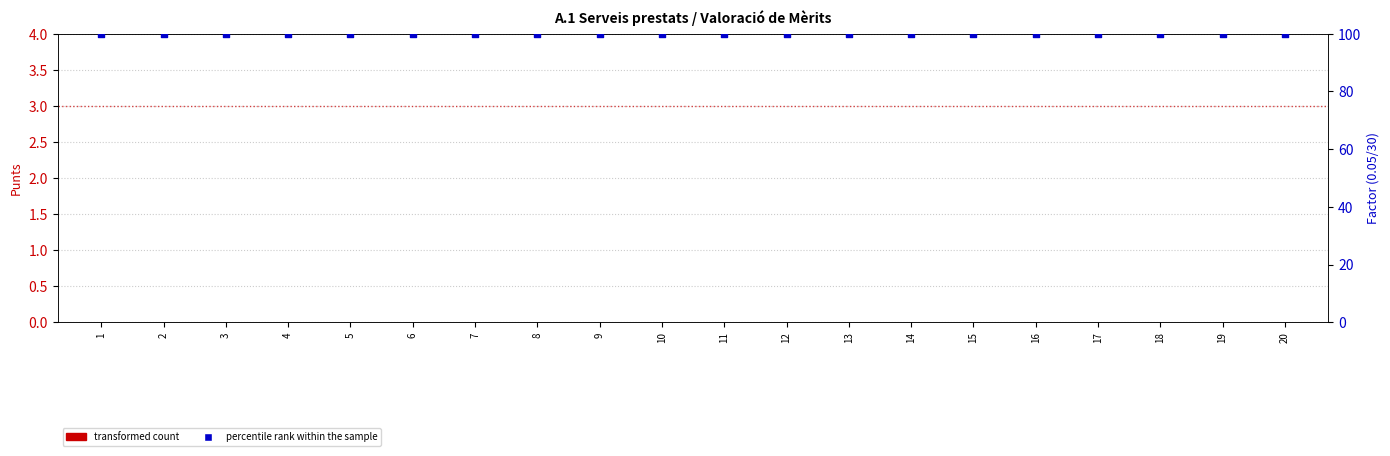

What are all the series names shown in the legend?

transformed count, percentile rank within the sample